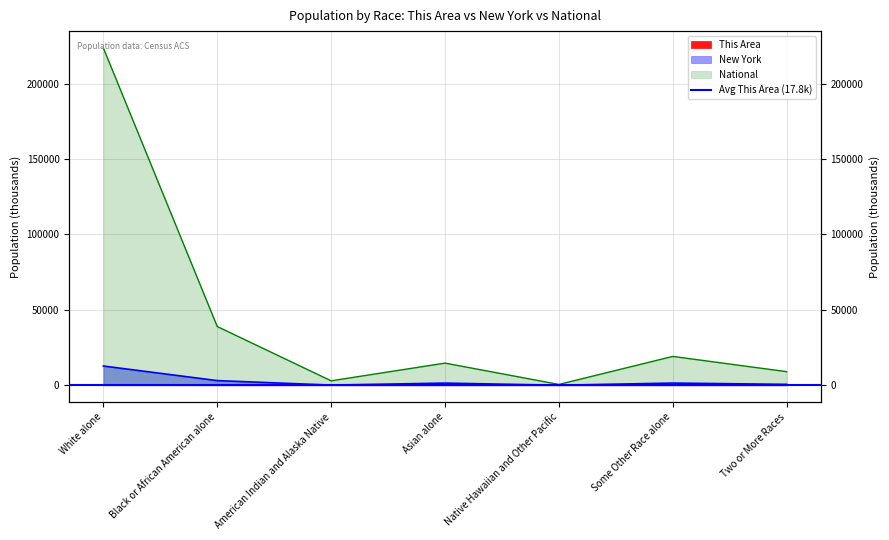

Rank the series by their maximum value, from lowest to highest.

This Area, New York, National